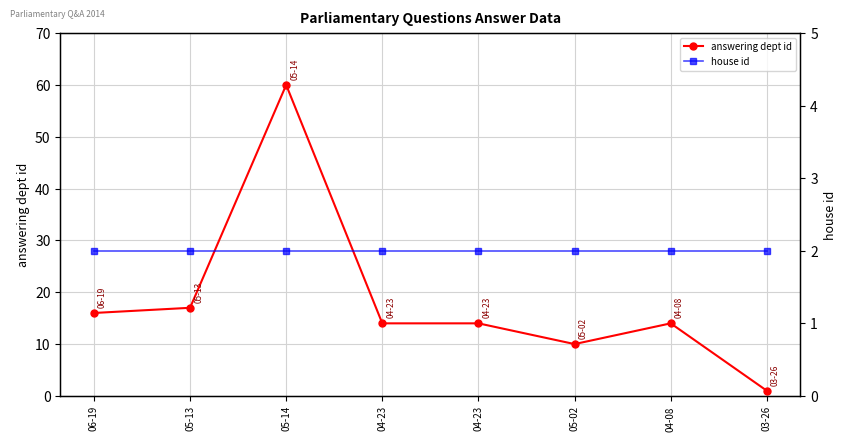

Does the chart display data point markers on the line(s)?

Yes